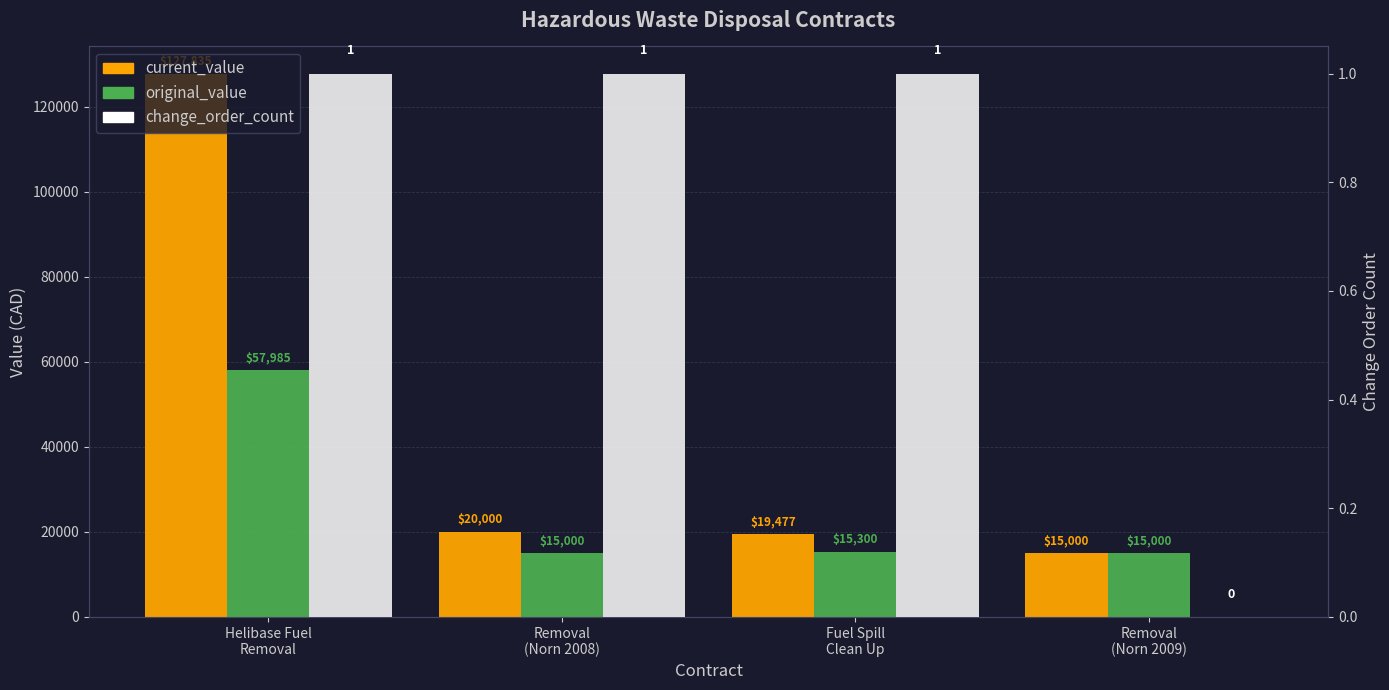

Rank the series by their maximum value, from lowest to highest.

change_order_count, original_value, current_value